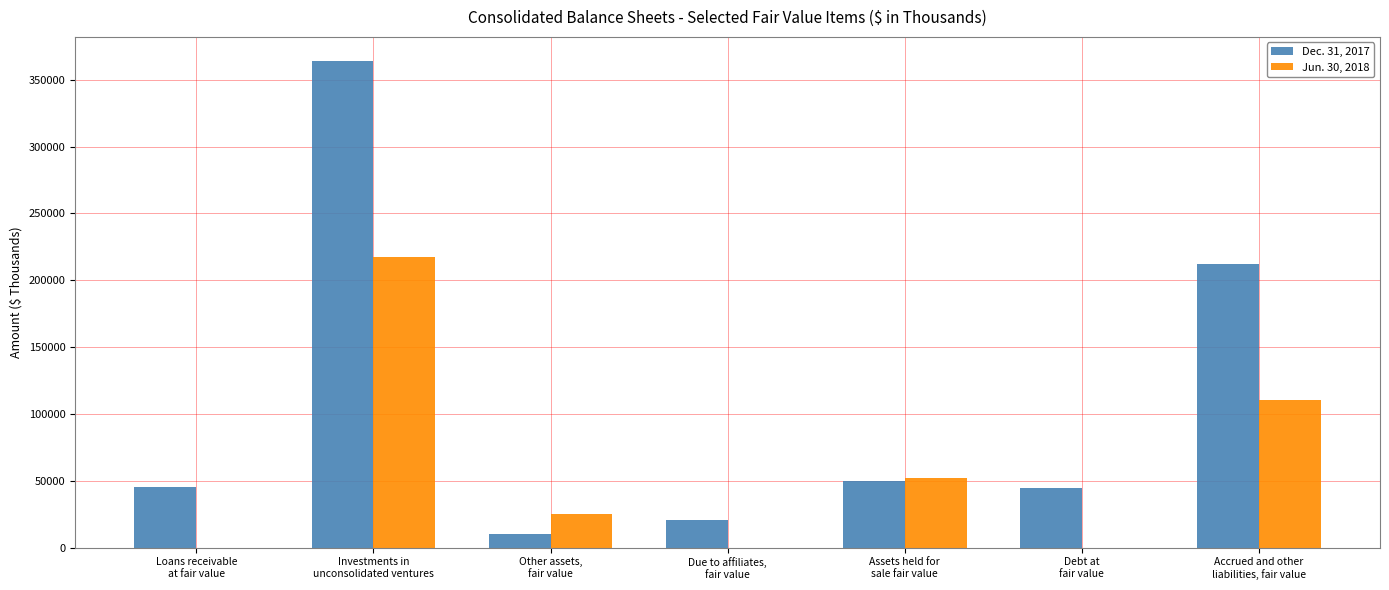

Which series has the largest total across all categories?

Dec. 31, 2017